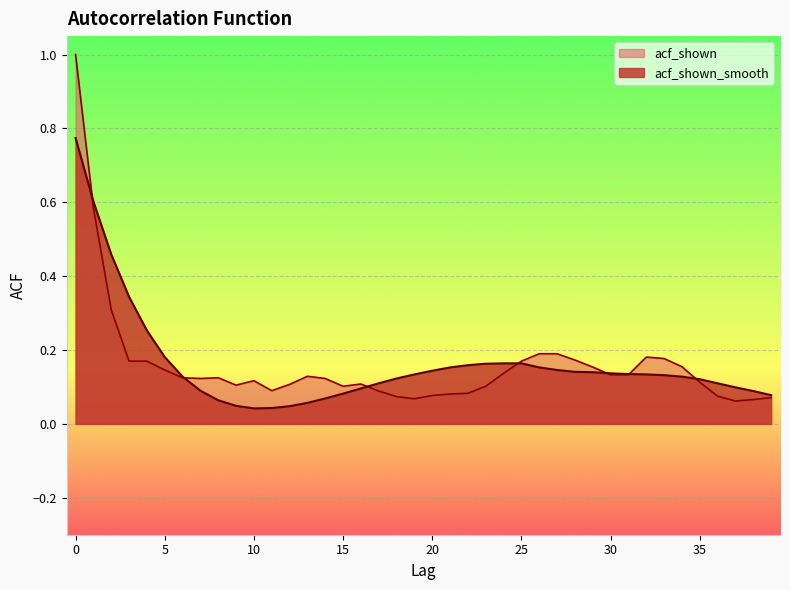

Which has a higher value, 2 or 4?

2